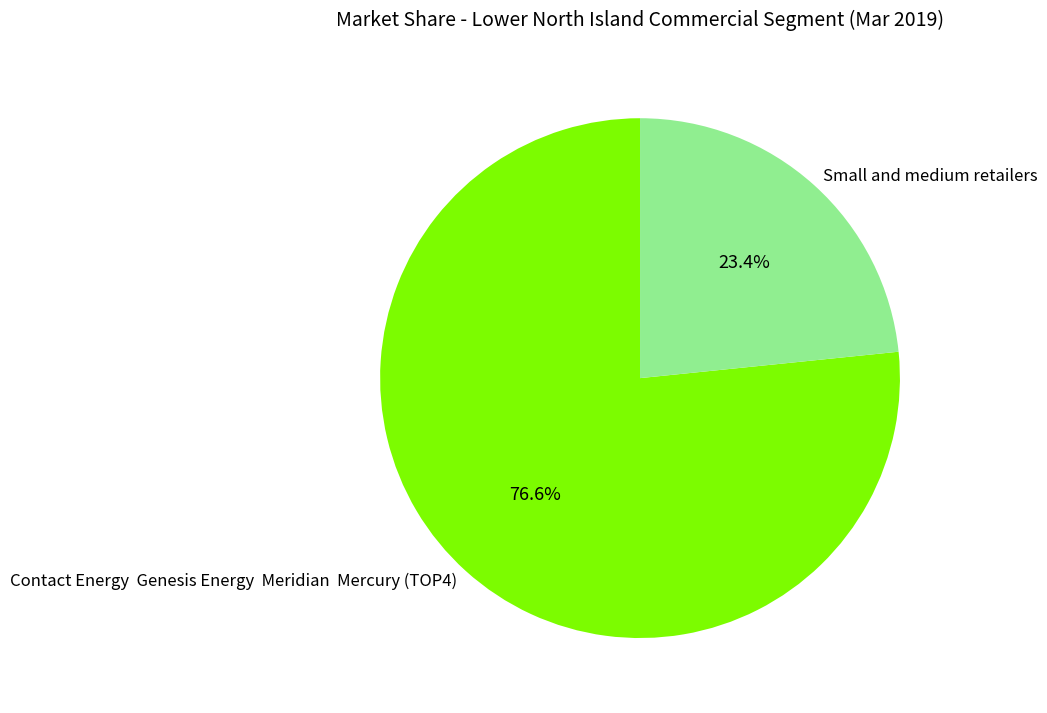

How much of the chart is everything except Contact Energy Genesis Energy Meridian Mercury (TOP4)?

23.4%